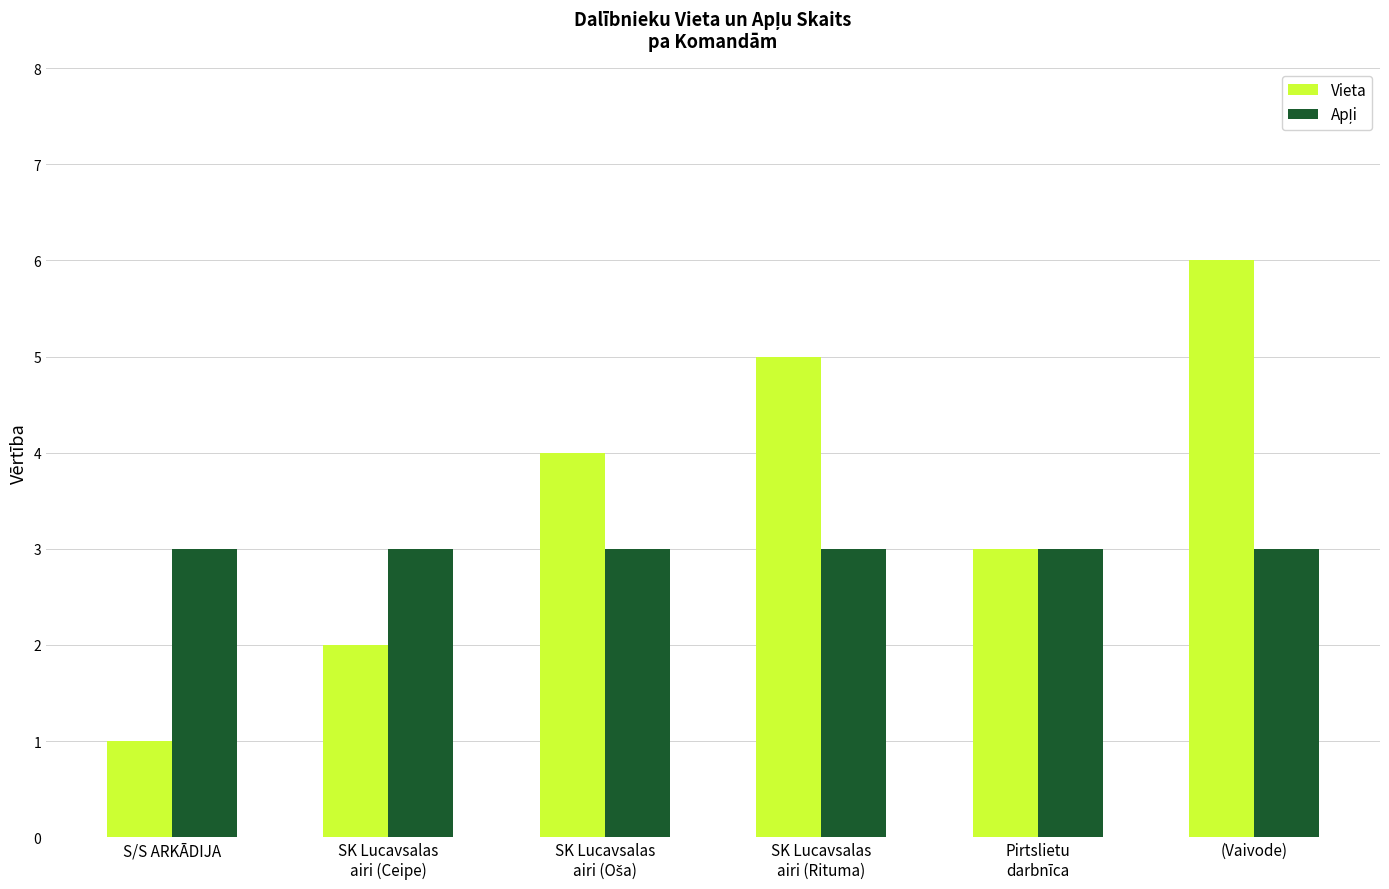

True or false: Vieta has a value of 3 at (Vaivode).

False